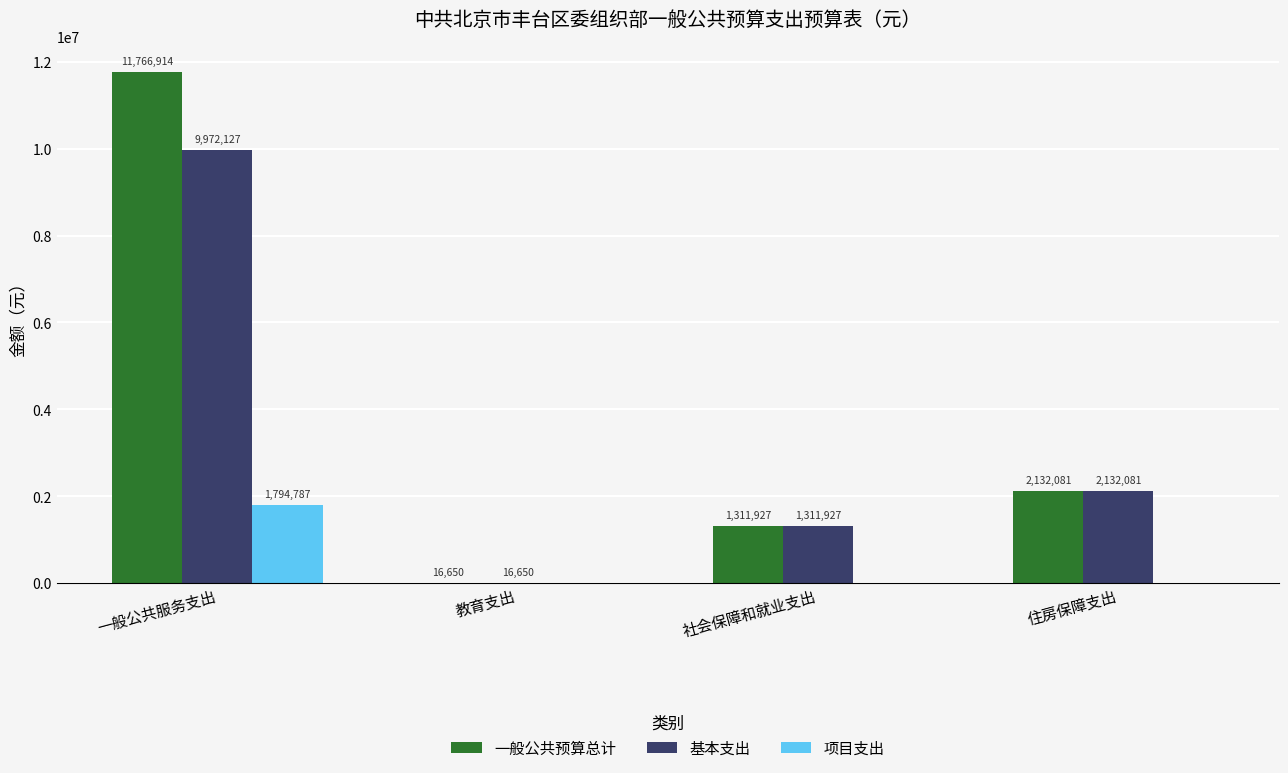

What is the greatest value displayed?

11766913.7